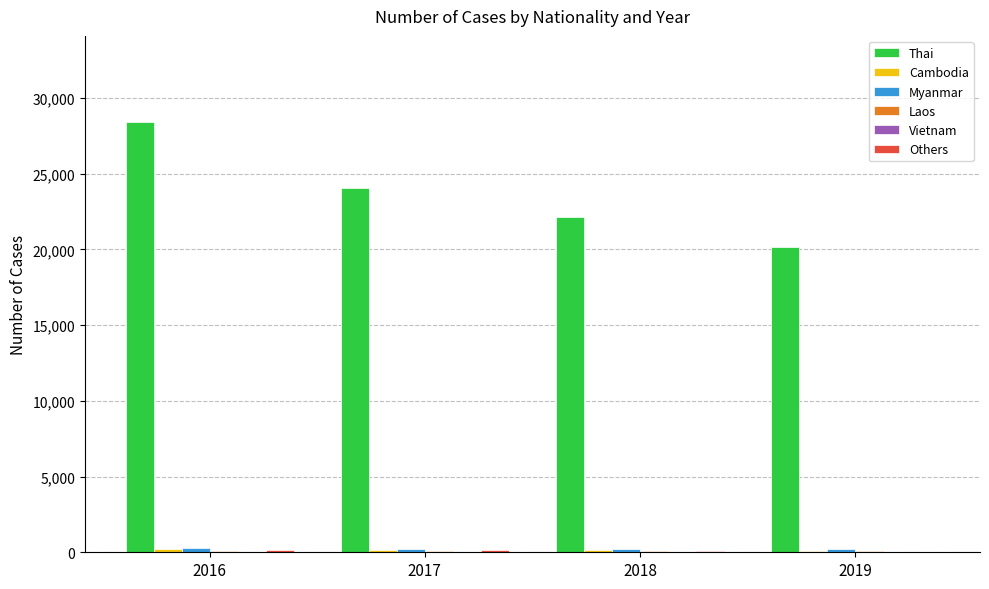

Is it true that Thai equals 31974 at 2019?

False